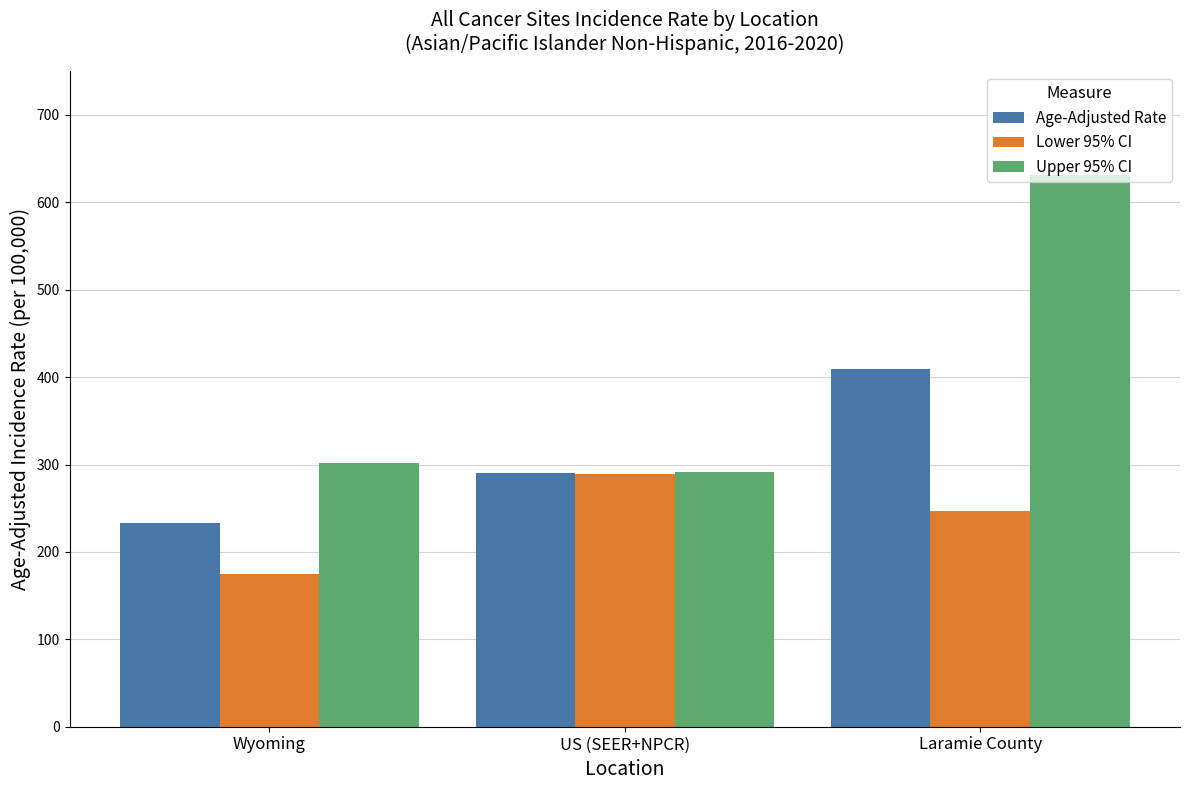

At which label is Age-Adjusted Rate closest to 321?

US (SEER+NPCR)